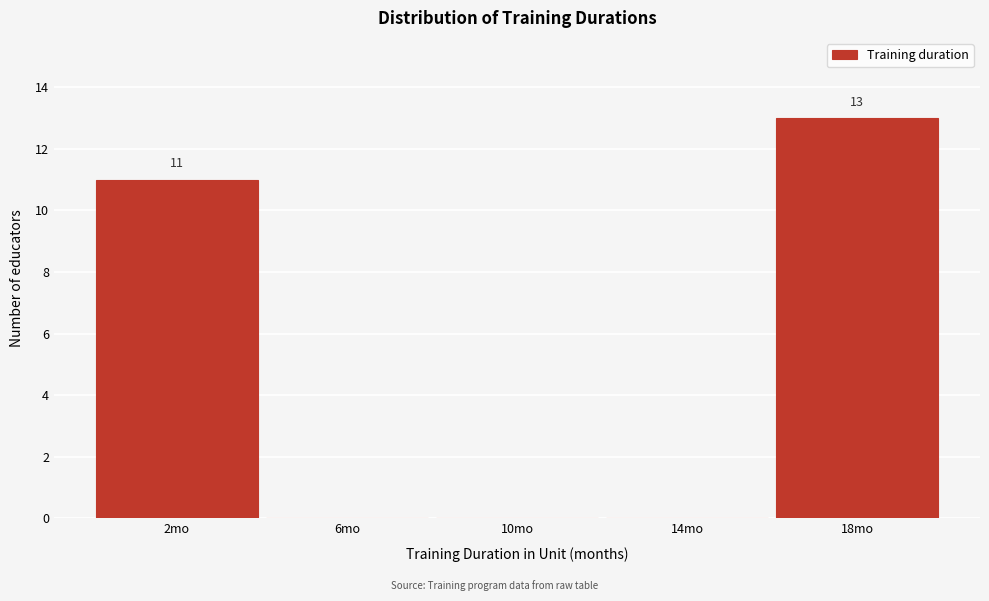

Reading left to right, extract all data points from this chart.

2mo=11	6mo=0	10mo=0	14mo=0	18mo=13